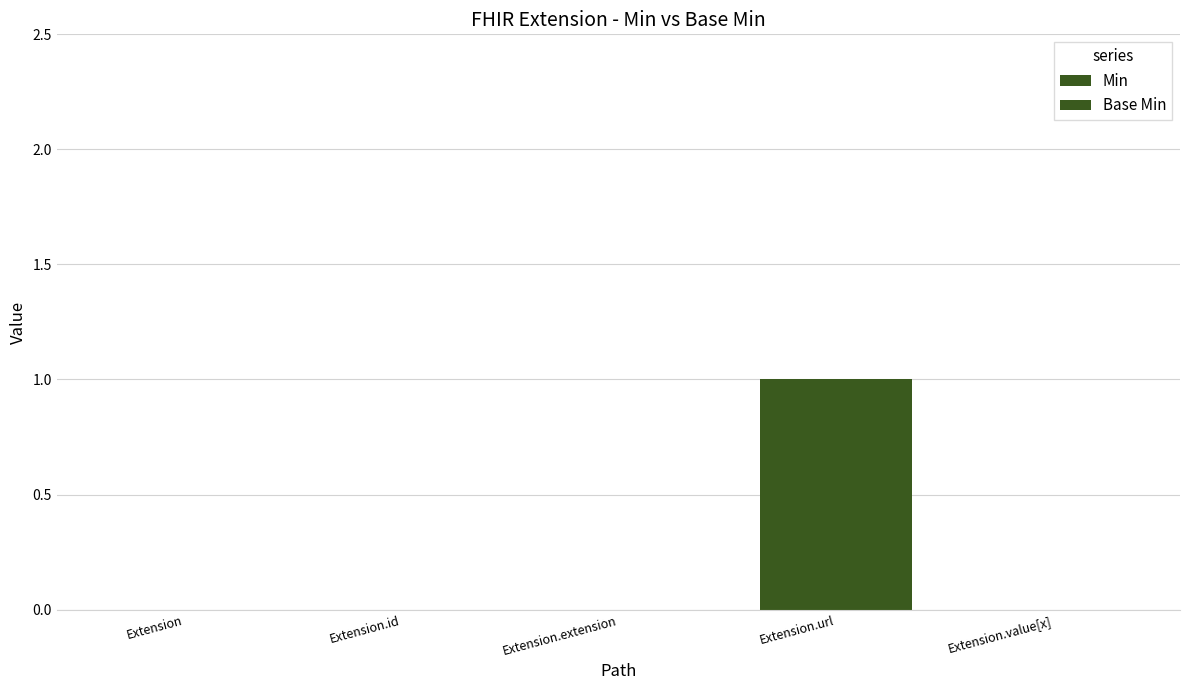

Between Extension.url and Extension.value[x], which series saw the biggest shift?

Min